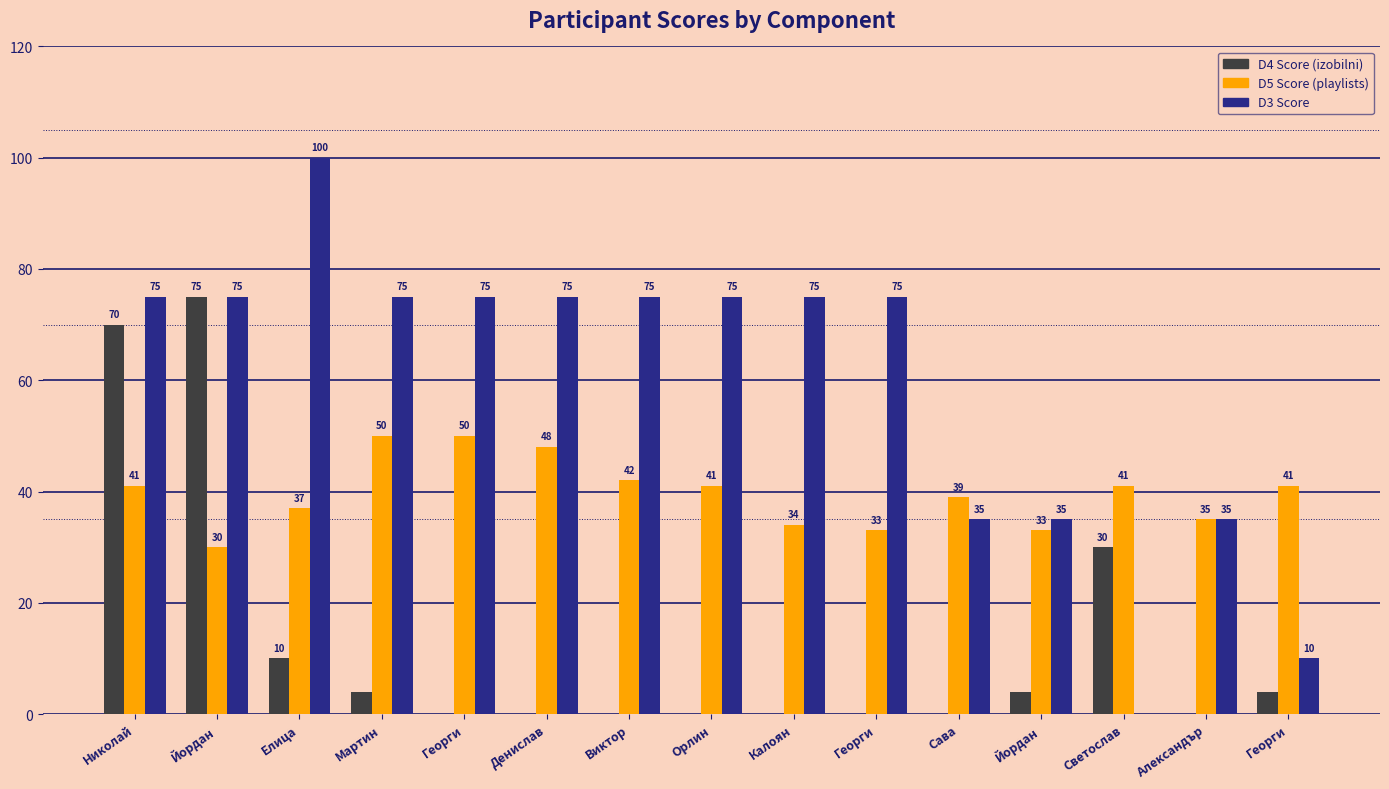

Are the bars grouped side by side (vs. stacked)?

Yes